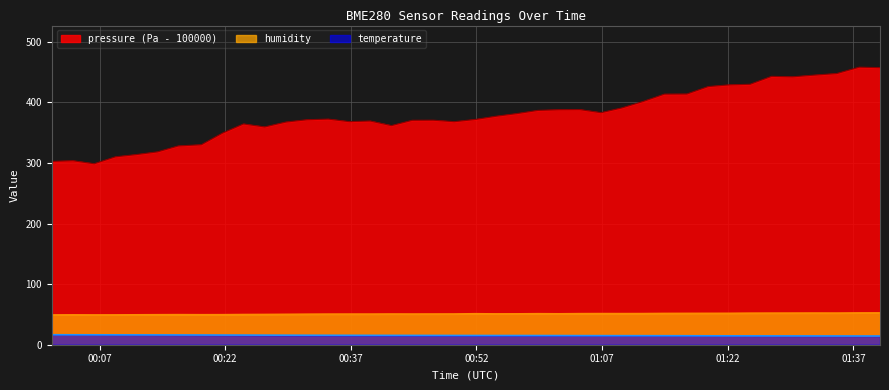

Which series has the widest spread of values?

pressure (Pa - 100000)